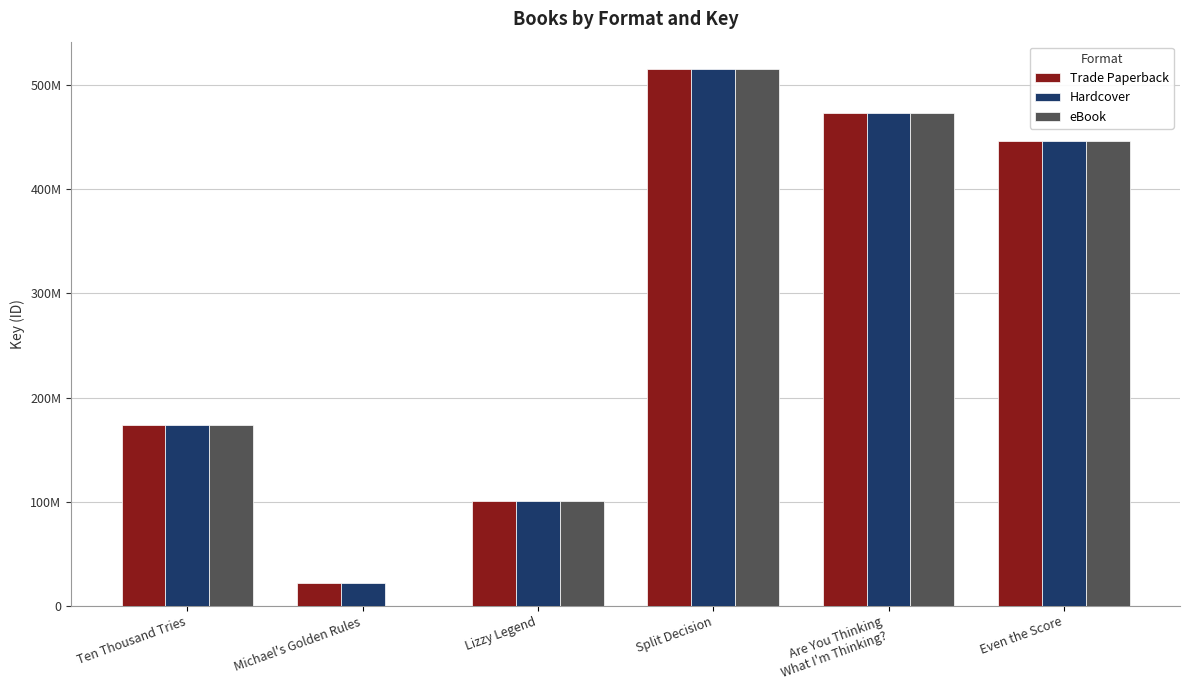

Are the bars horizontal?

No